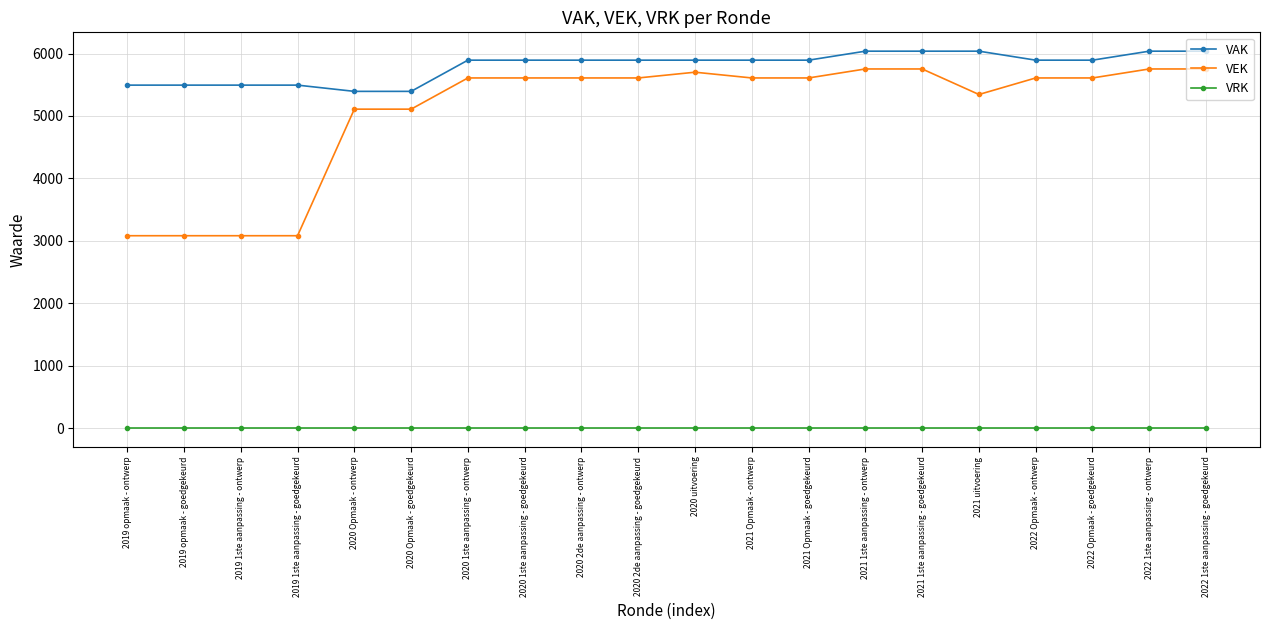

What is the sum of all VEK values?

101471